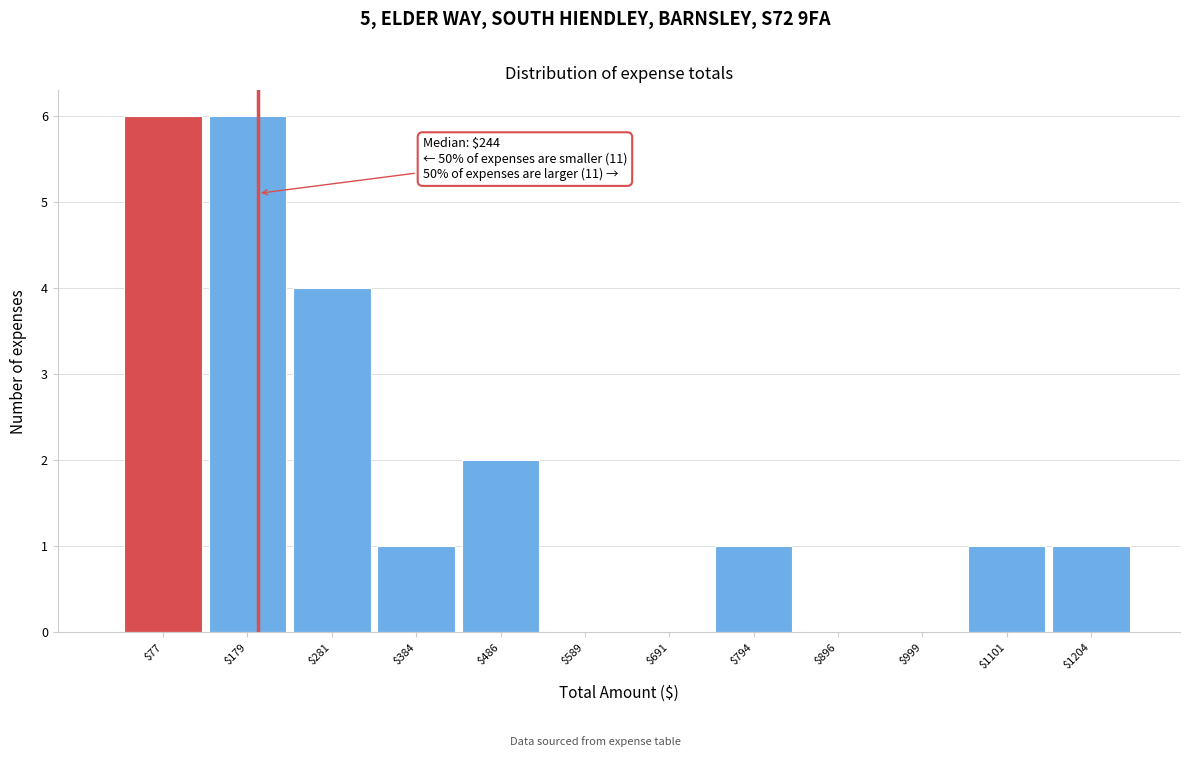

What is the greatest value displayed?

6